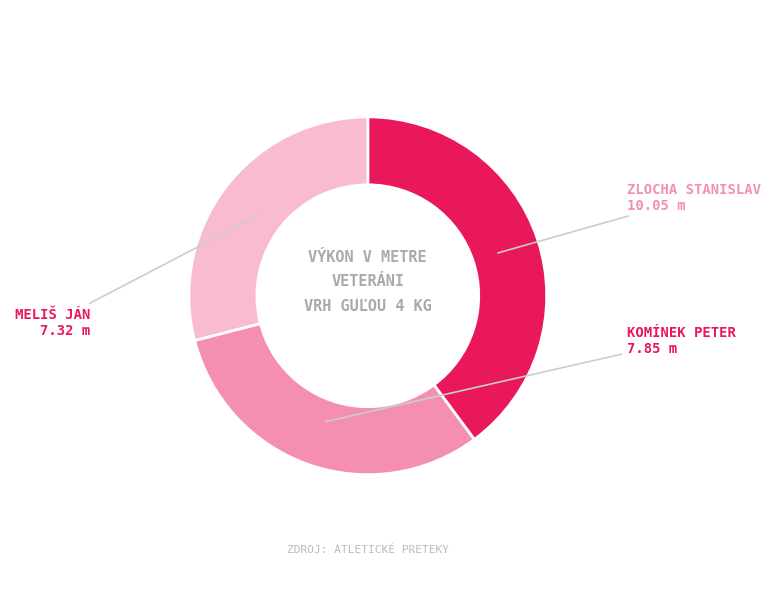

How many segments does this pie chart have?

3